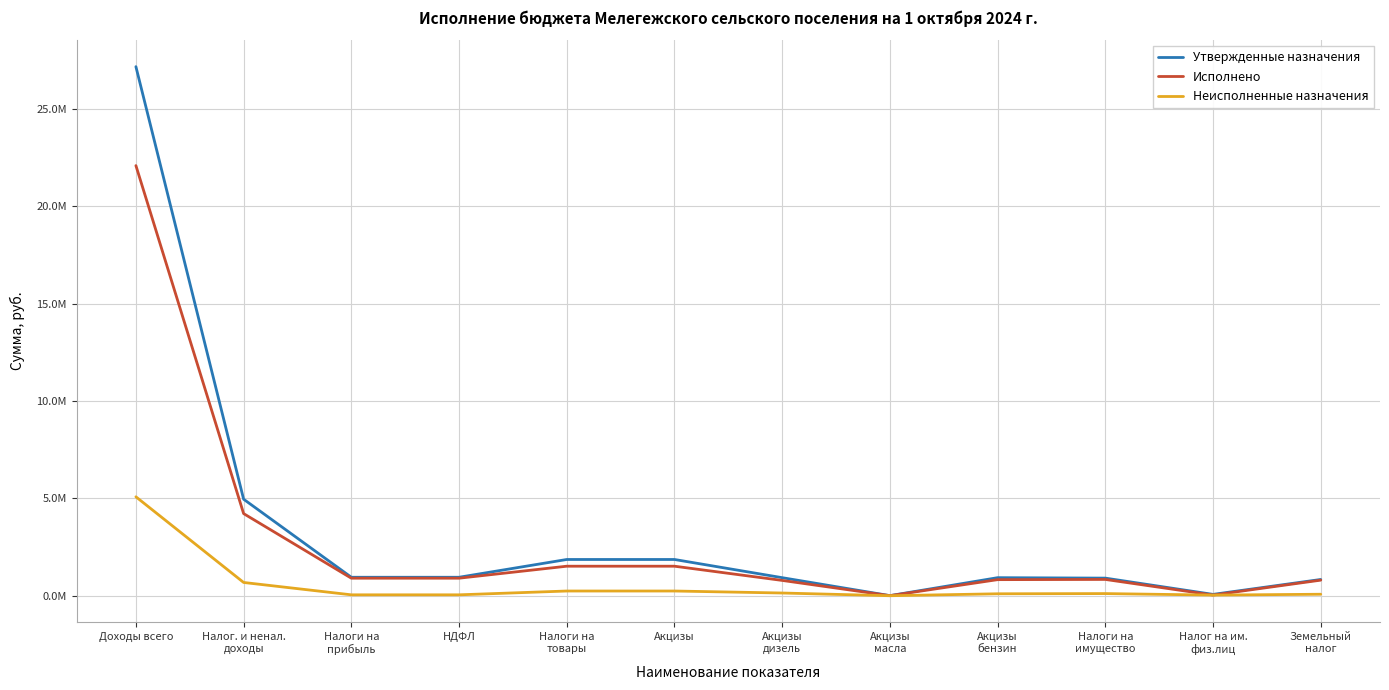

Is this an area chart (filled region under the line)?

No